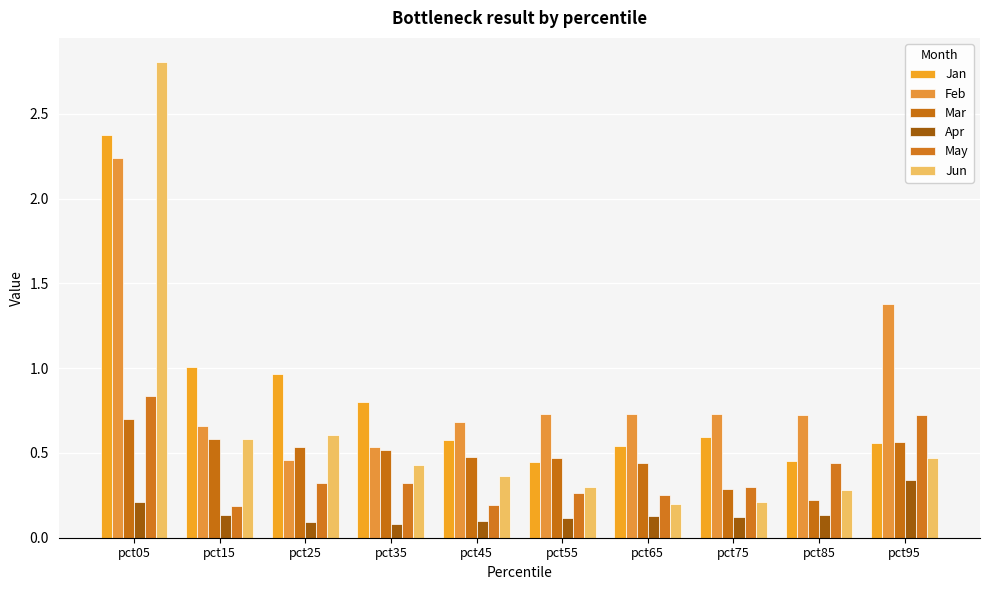

Reading right to left, what are all the values shown in this chart?

Jan: pct95=0.6	pct85=0.5	pct75=0.6	pct65=0.5	pct55=0.4	pct45=0.6	pct35=0.8	pct25=1.0	pct15=1.0	pct05=2.4
Feb: pct95=1.4	pct85=0.7	pct75=0.7	pct65=0.7	pct55=0.7	pct45=0.7	pct35=0.5	pct25=0.5	pct15=0.7	pct05=2.2
Mar: pct95=0.6	pct85=0.2	pct75=0.3	pct65=0.4	pct55=0.5	pct45=0.5	pct35=0.5	pct25=0.5	pct15=0.6	pct05=0.7
Apr: pct95=0.3	pct85=0.1	pct75=0.1	pct65=0.1	pct55=0.1	pct45=0.1	pct35=0.1	pct25=0.1	pct15=0.1	pct05=0.2
May: pct95=0.7	pct85=0.4	pct75=0.3	pct65=0.3	pct55=0.3	pct45=0.2	pct35=0.3	pct25=0.3	pct15=0.2	pct05=0.8
Jun: pct95=0.5	pct85=0.3	pct75=0.2	pct65=0.2	pct55=0.3	pct45=0.4	pct35=0.4	pct25=0.6	pct15=0.6	pct05=2.8